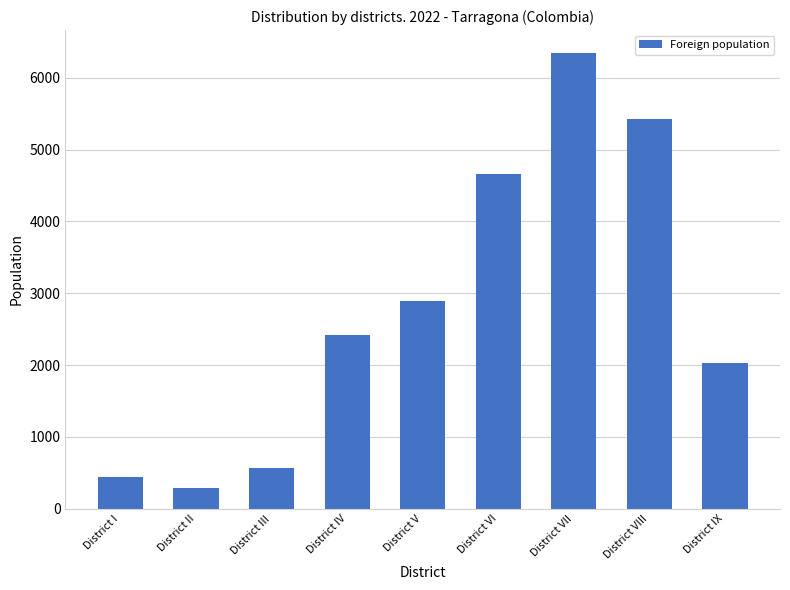

Reading right to left, list all the values displayed in this chart.

District IX=2022	District VIII=5420	District VII=6346	District VI=4656	District V=2891	District IV=2423	District III=561	District II=286	District I=445